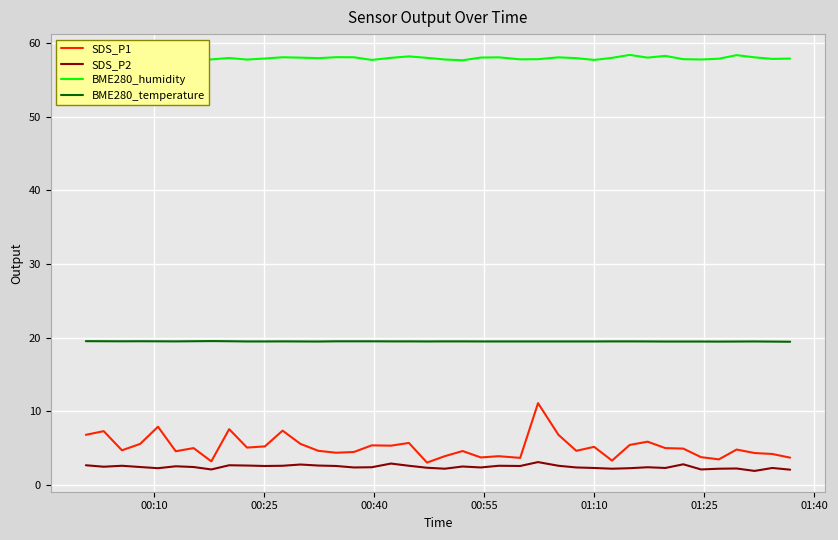

True or false: SDS_P1 and SDS_P2 intersect in this chart.

False